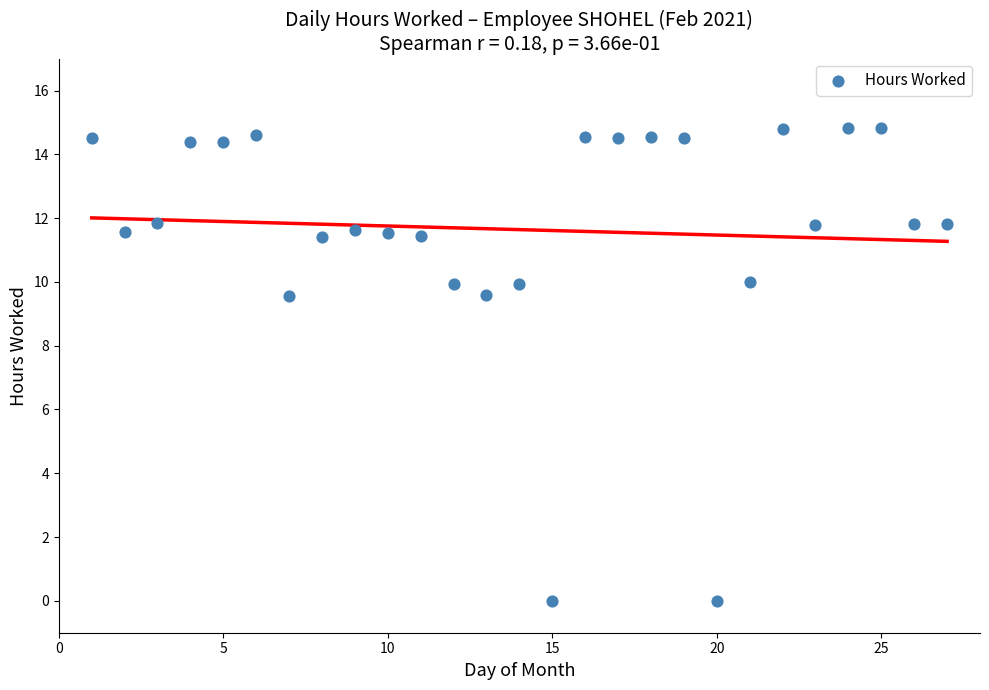

What is the range of X values (max minus min)?

26.0